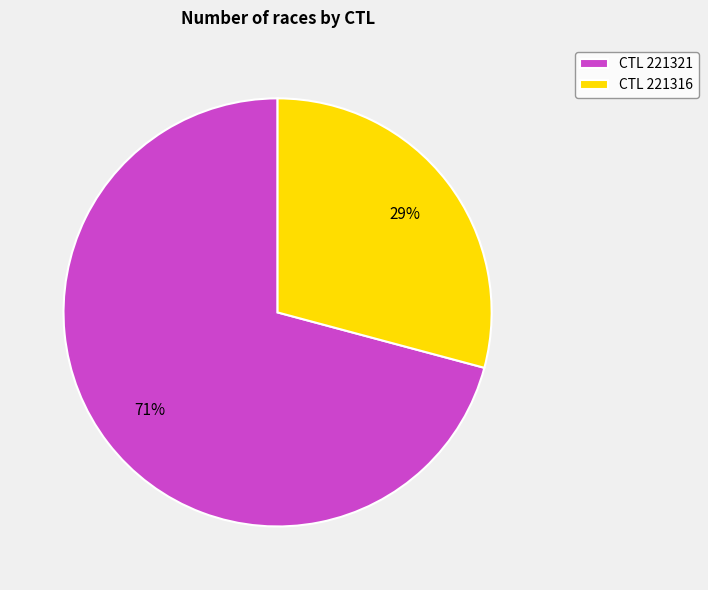

To the nearest percent, what is the difference between the largest and smallest slice percentages?

42%